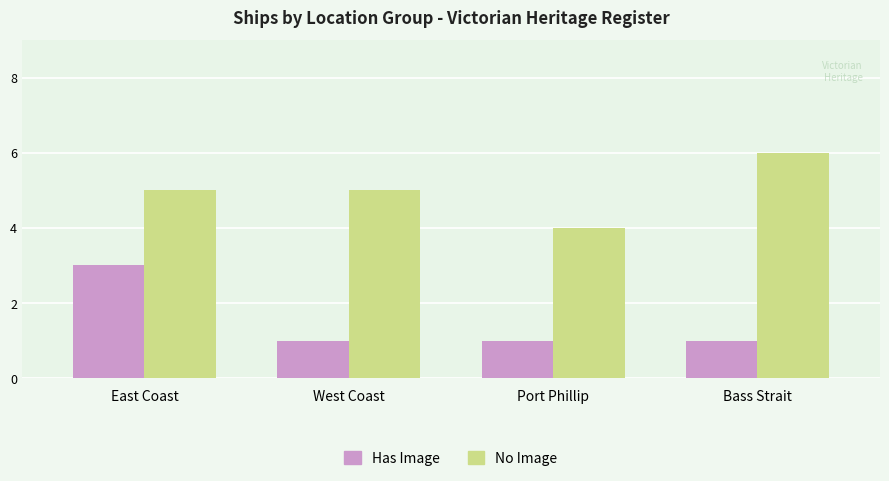

Are the bars grouped side by side (vs. stacked)?

Yes